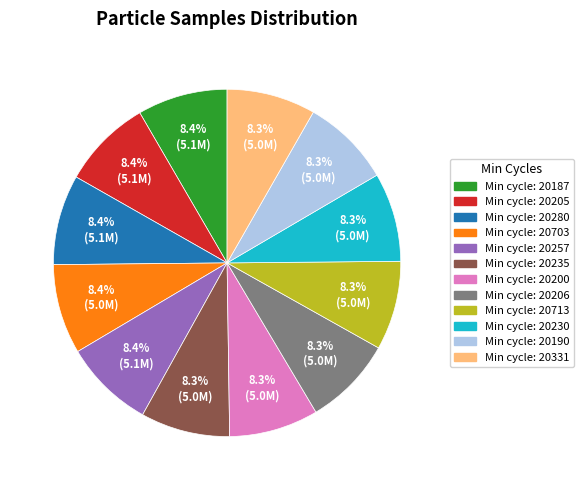

Does any single category account for the majority?

No